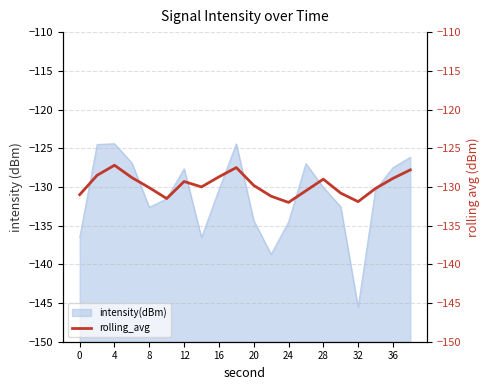

True or false: the data has more than 1 interior local peaks.

True